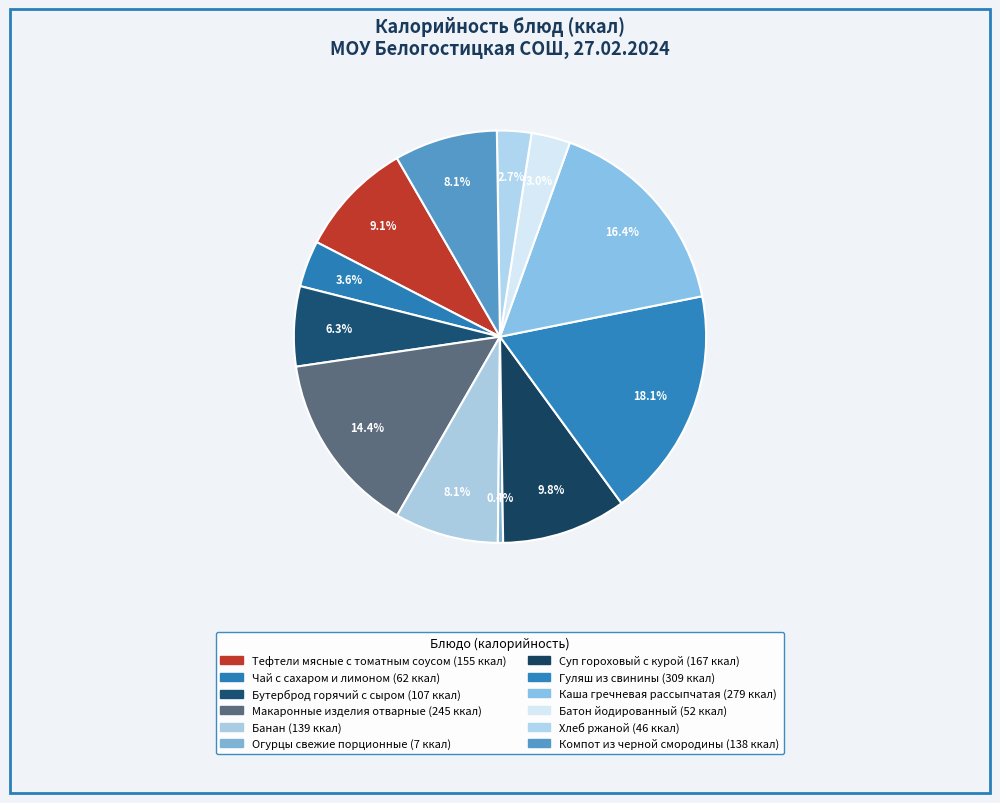

How many segments does this pie chart have?

12